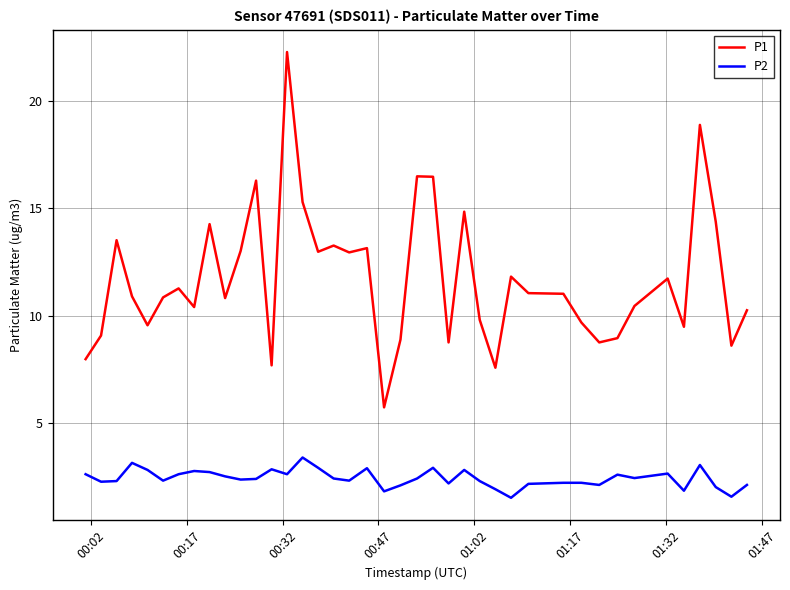

How many lines are shown in the chart?

2